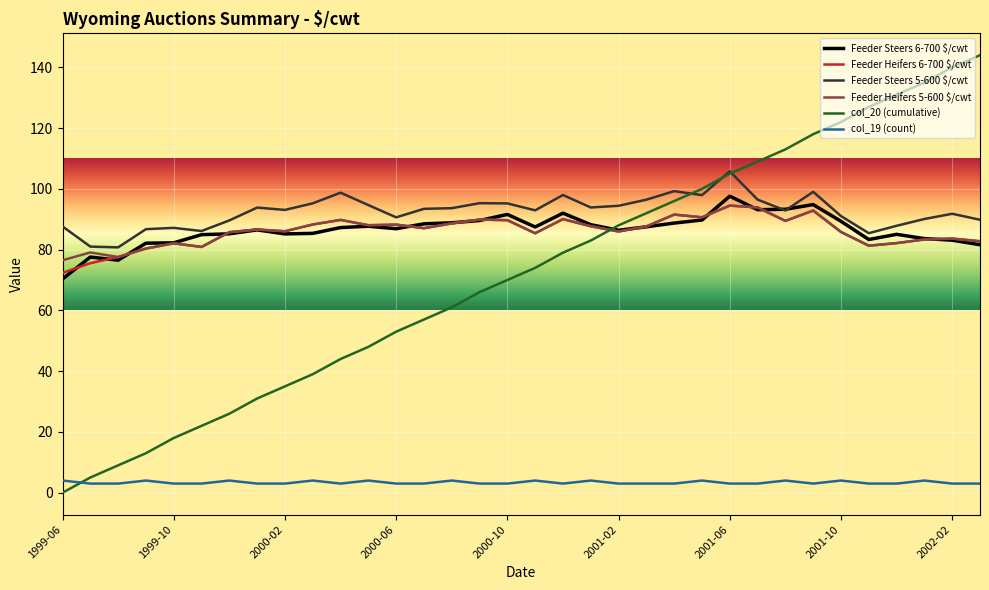

How many lines are shown in the chart?

6